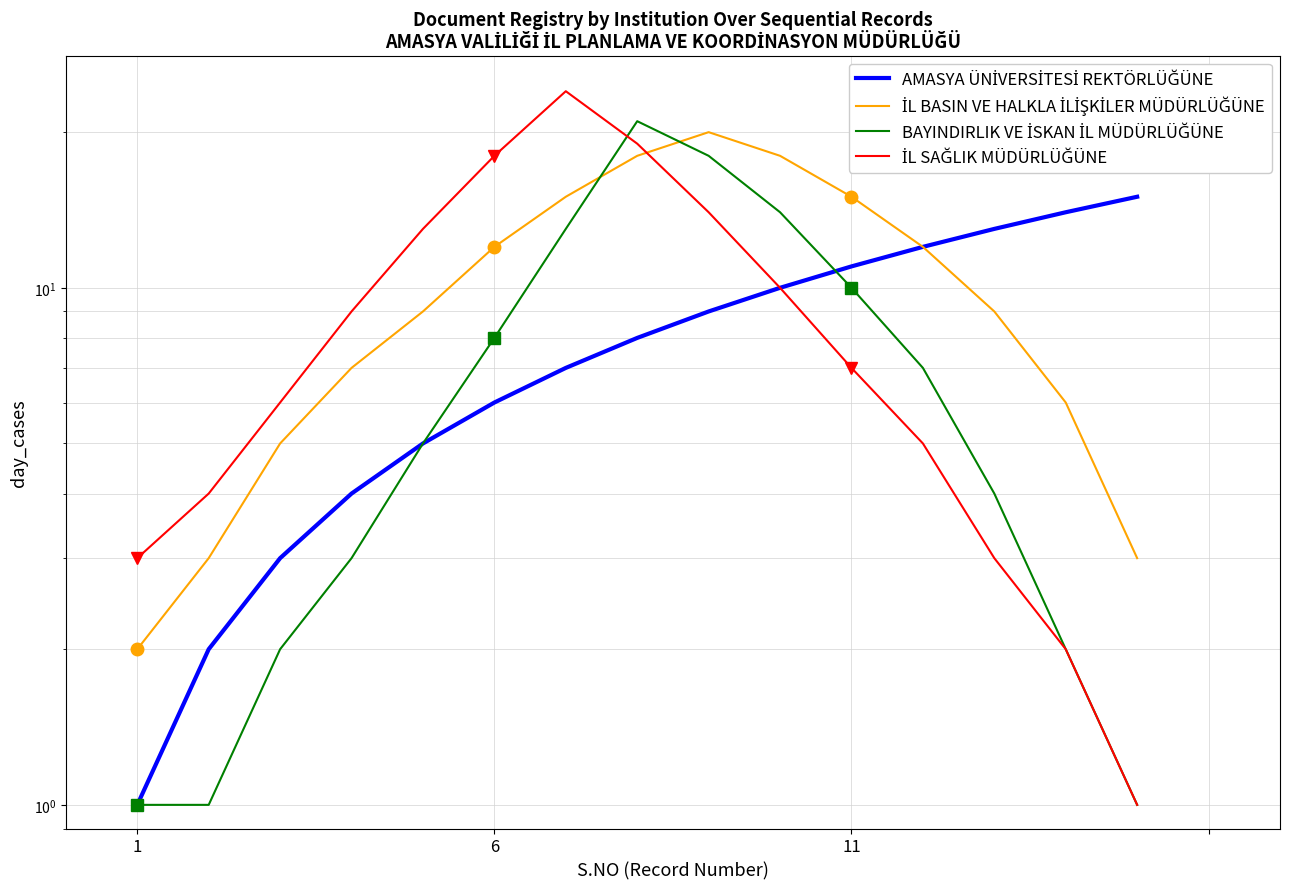

Reading left to right, extract all data points from this chart.

AMASYA ÜNİVERSİTESİ REKTÖRLÜĞÜNE: 1	2	3	4	5	6	7	8	9	10	11	12	13	14	15
İL BASIN VE HALKLA İLİŞKİLER MÜDÜRLÜĞÜNE: 2	3	5	7	9	12	15	18	20	18	15	12	9	6	3
BAYINDIRLIK VE İSKAN İL MÜDÜRLÜĞÜNE: 1	1	2	3	5	8	13	21	18	14	10	7	4	2	1
İL SAĞLIK MÜDÜRLÜĞÜNE: 3	4	6	9	13	18	24	19	14	10	7	5	3	2	1